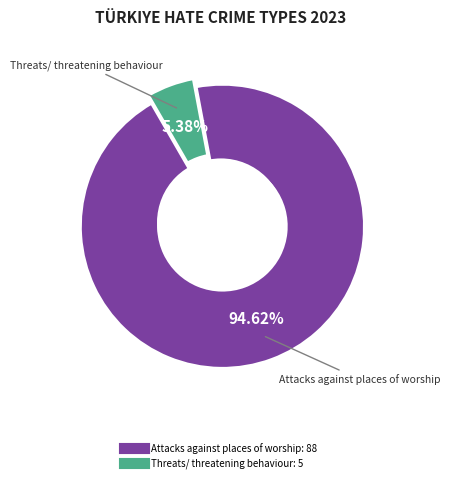

To the nearest percent, what portion does Attacks against places of worship represent?

95%